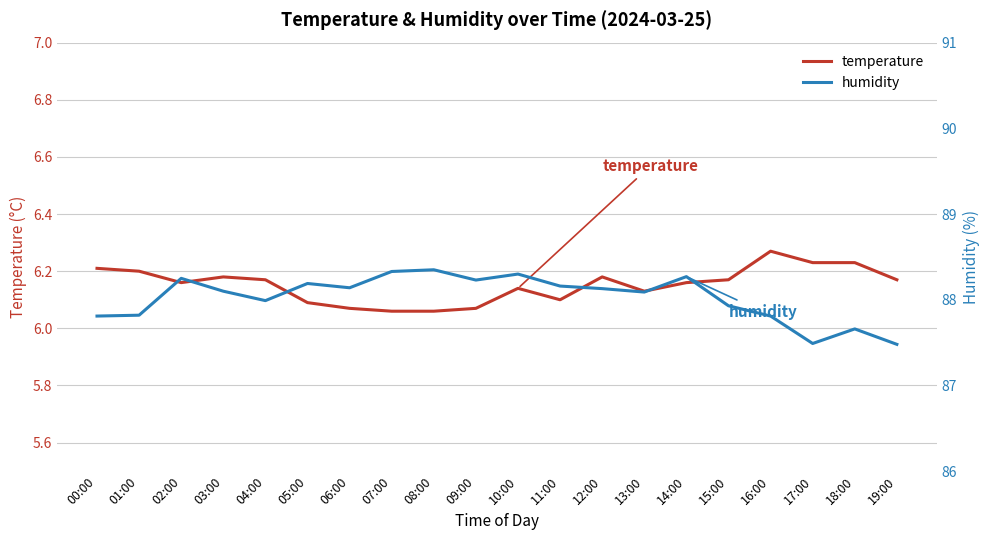

Reading right to left, list all the values displayed in this chart.

temperature: 6.2	6.2	6.2	6.3	6.2	6.2	6.1	6.2	6.1	6.1	6.1	6.1	6.1	6.1	6.1	6.2	6.2	6.2	6.2	6.2
humidity: 87.5	87.7	87.5	87.8	87.9	88.3	88.1	88.1	88.2	88.3	88.2	88.3	88.3	88.1	88.2	88.0	88.1	88.2	87.8	87.8